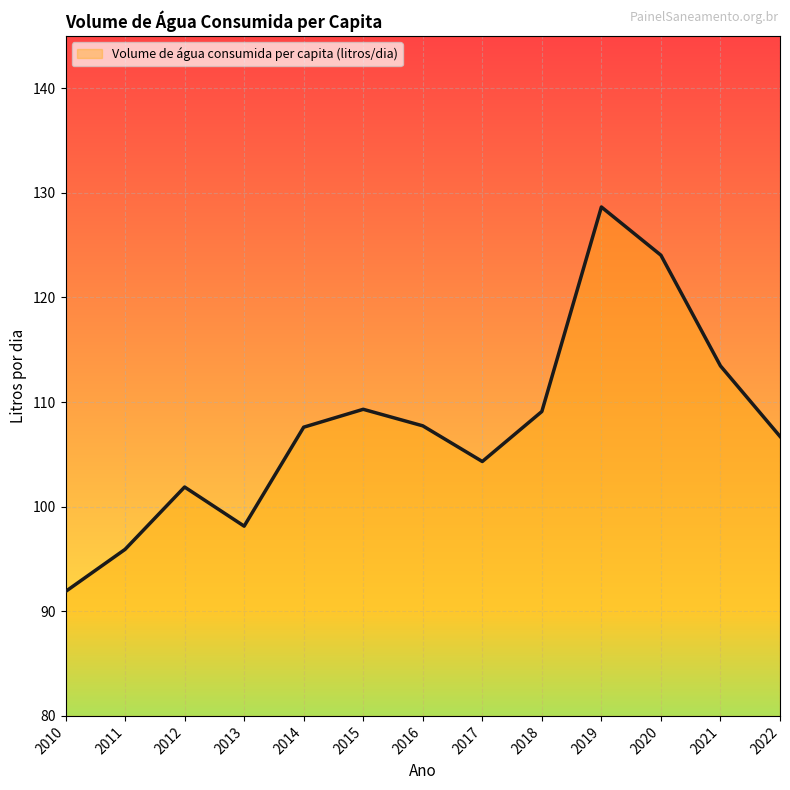

How many interior local valleys (lower than both neighbors) does the data have?

2